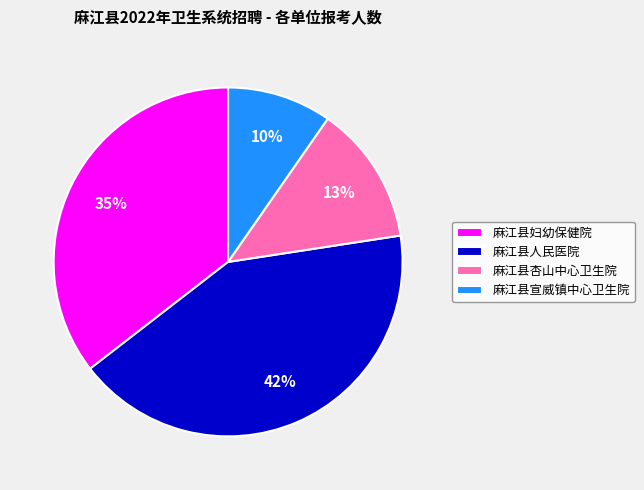

Is the sum of 麻江县人民医院 and 麻江县杏山中心卫生院 greater than half?

Yes